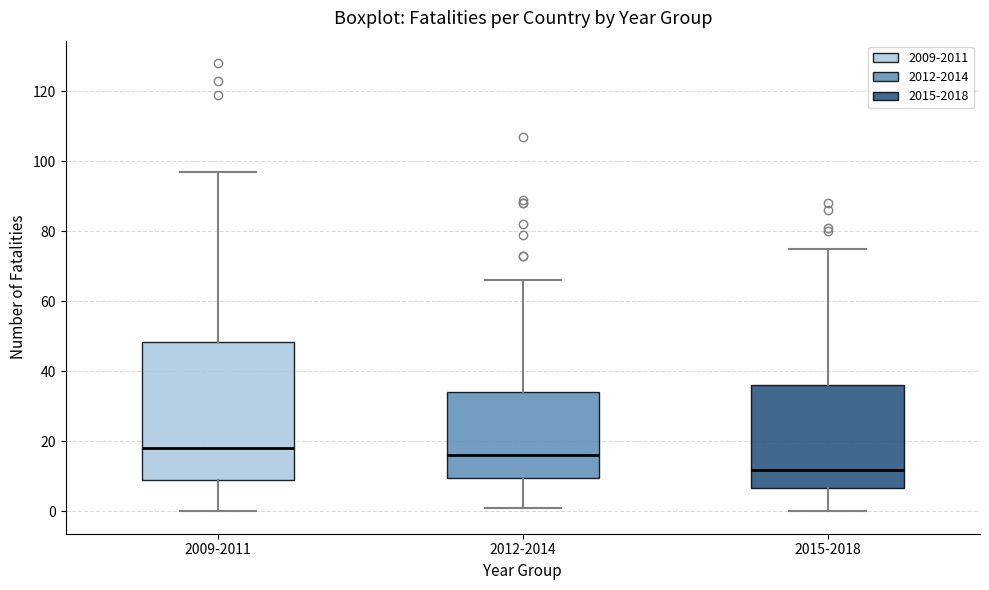

Which box is the tallest, from its lower edge to its upper edge?

2009-2011